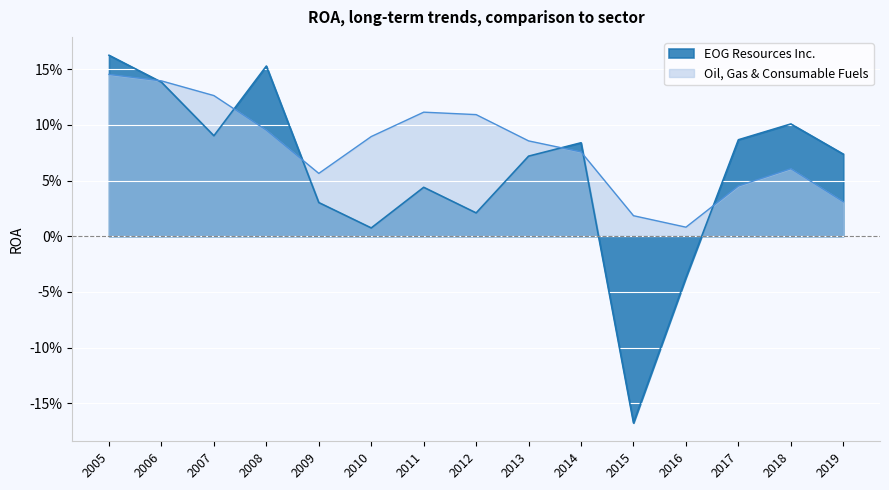

Where is the first local minimum for EOG Resources Inc.?

2007